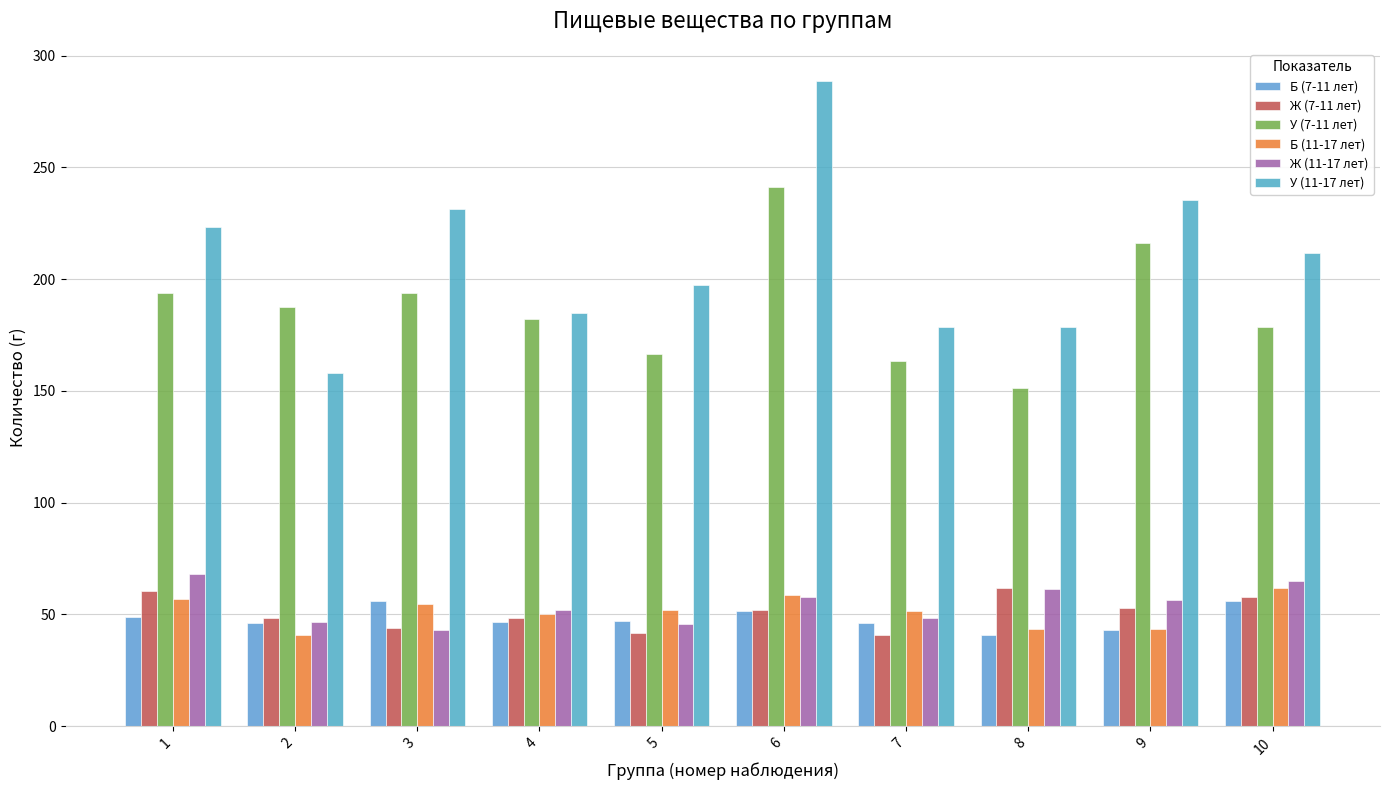

How many data points in У (7-11 лет) are above 187?

5